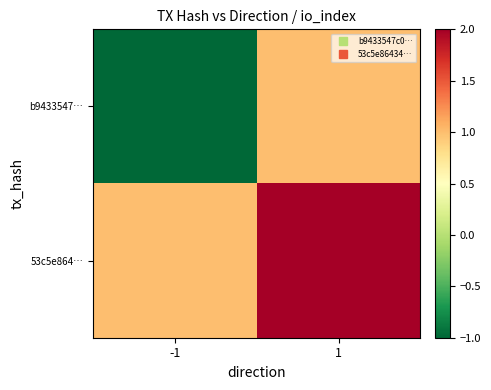

Between -1 and 1, which is larger?

1